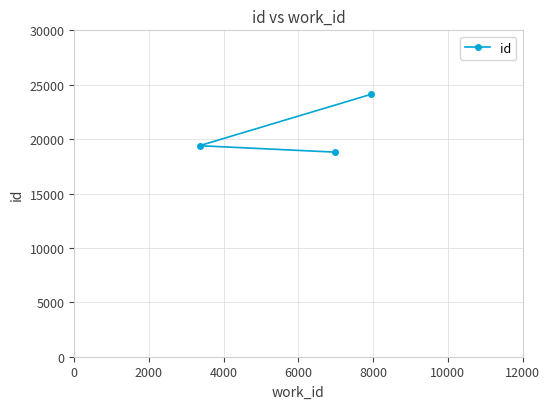

How many values are below 19397?

1